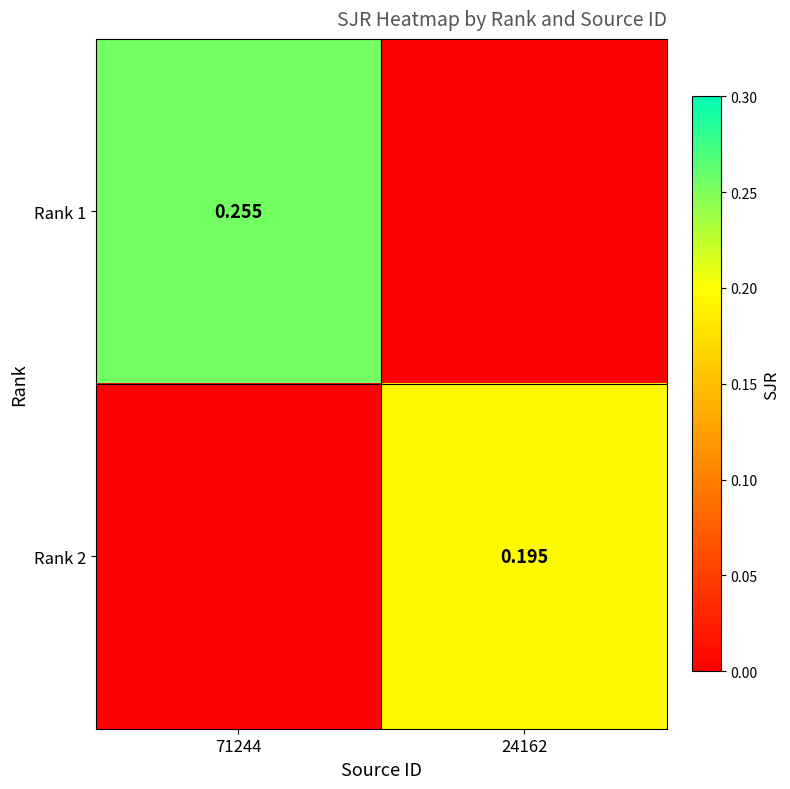

Which series has the largest total across all categories?

Rank 1